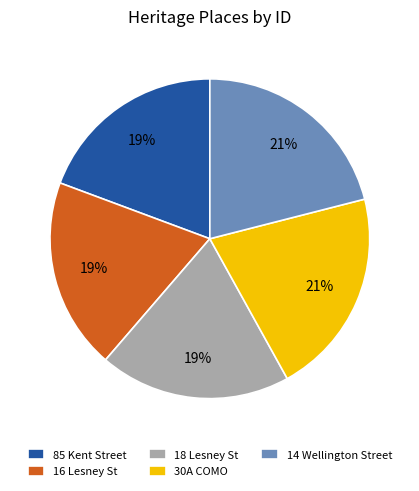

How many slices are in this pie chart?

5